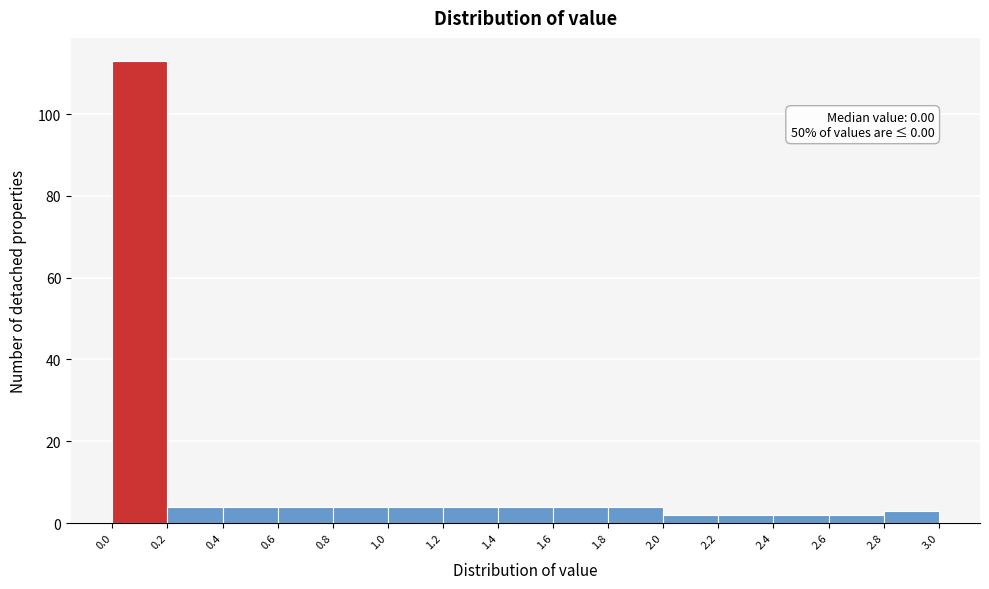

Which range on the x-axis has the tallest bar?

0.0 to 0.2